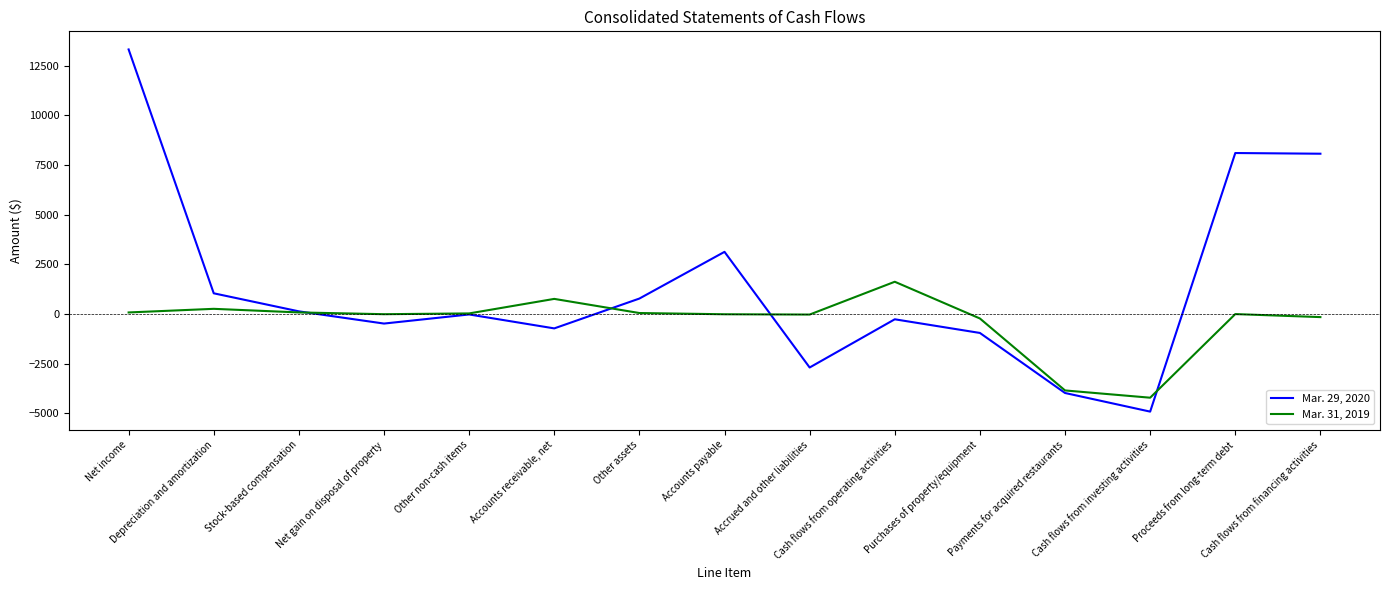

Where does the Mar. 31, 2019 series first go above 0?

Net income